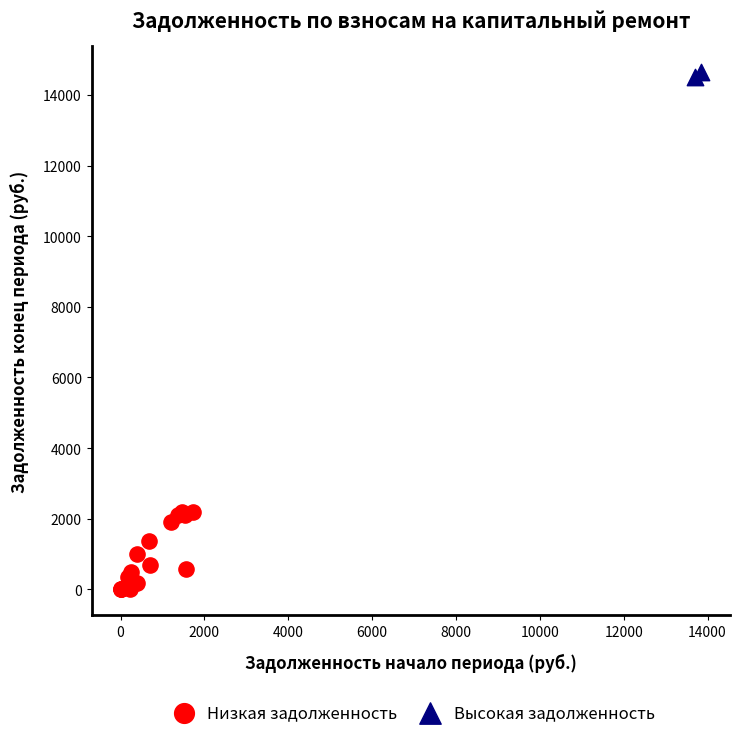

What are all the series names shown in the legend?

Низкая задолженность, Высокая задолженность